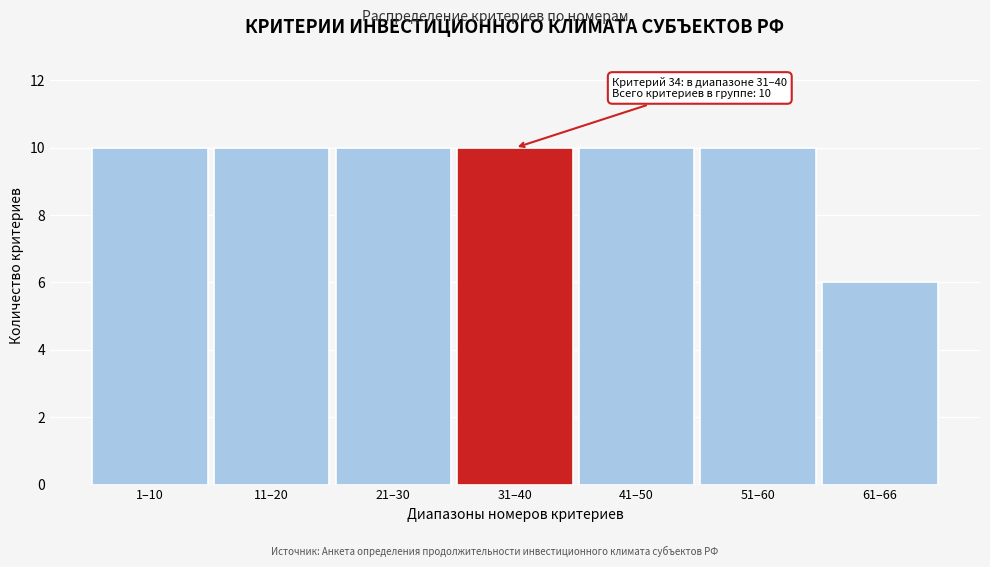

Reading left to right, transcribe all the data shown in this chart.

1–10=10	11–20=10	21–30=10	31–40=10	41–50=10	51–60=10	61–66=6